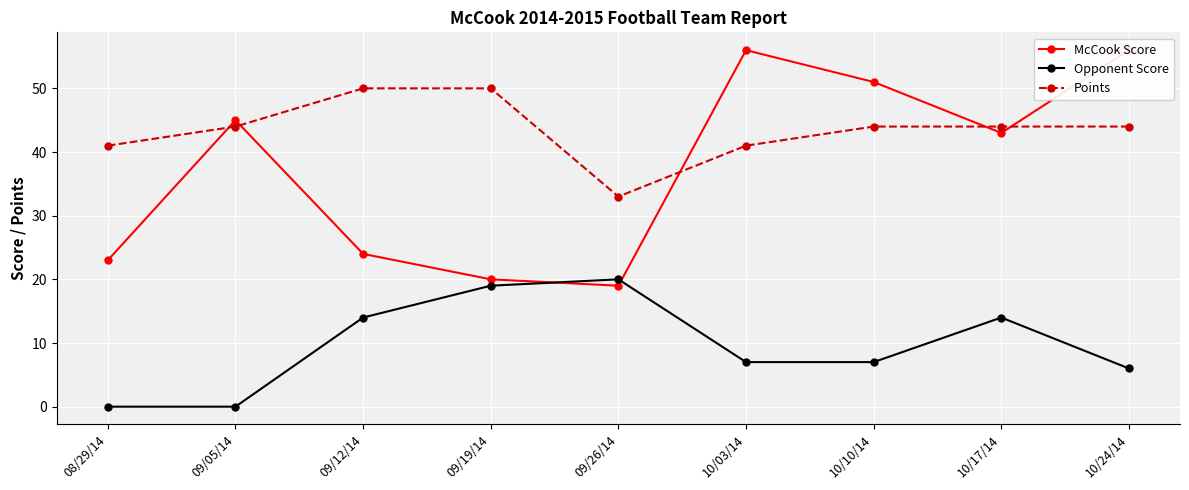

What is the sum of the Points values at 10/10/14 and 09/05/14?

88